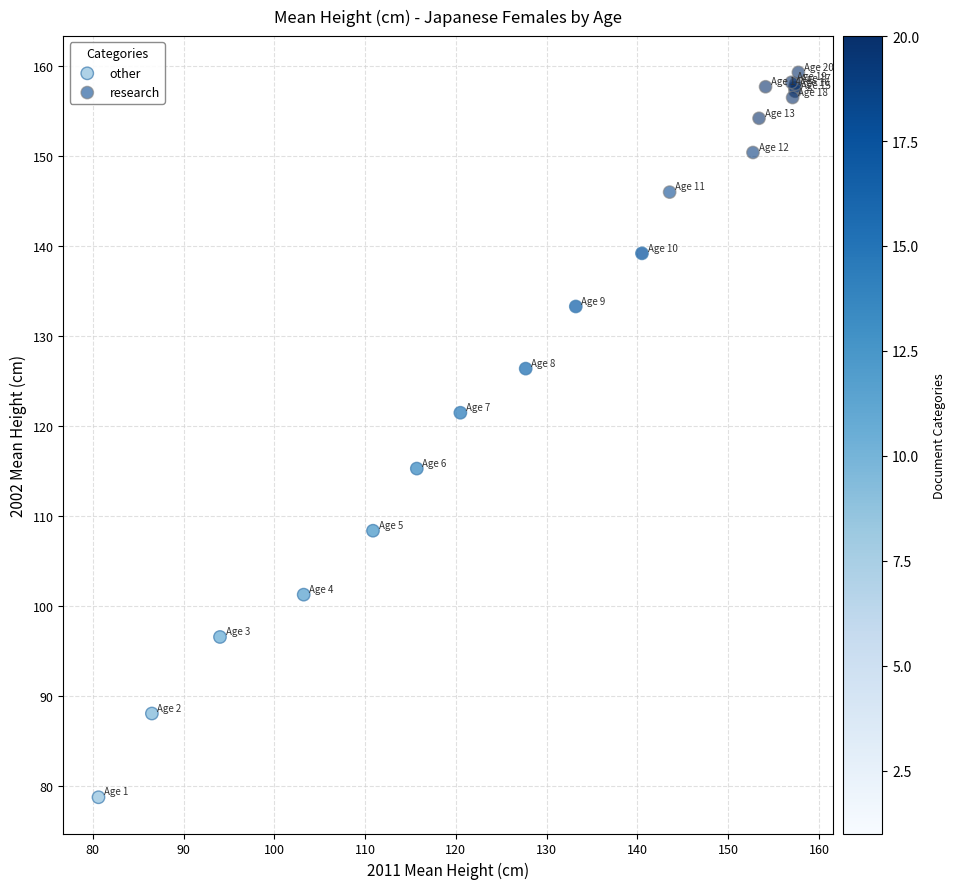

Which series contains the lowest Y value?

other